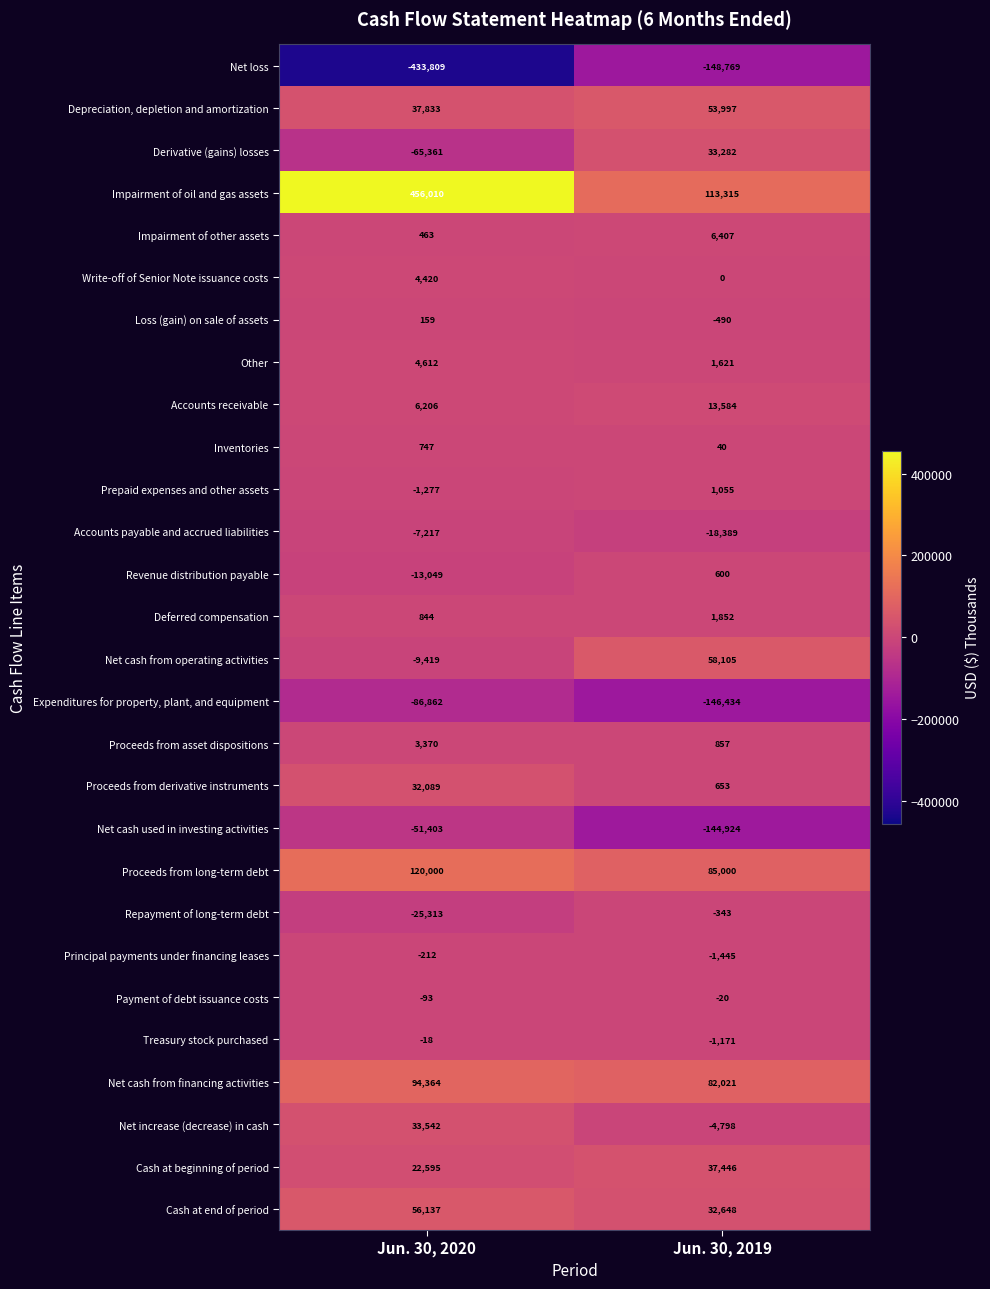

What is the difference between the maximum and minimum values in the Prepaid expenses and other assets series?

2332